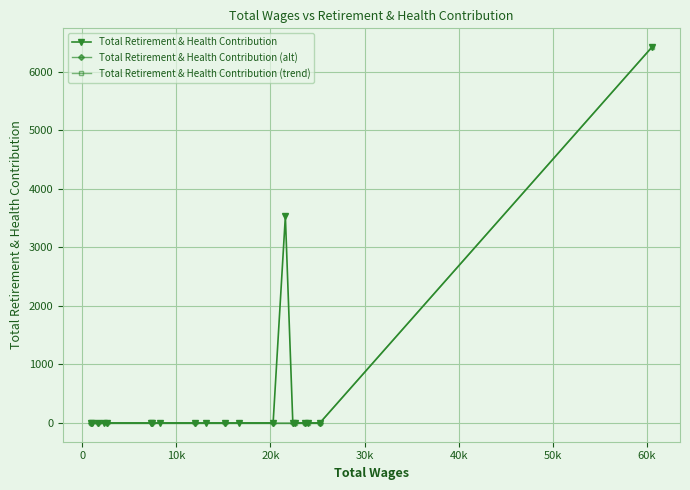

Between 16 and 12, which is larger?

16